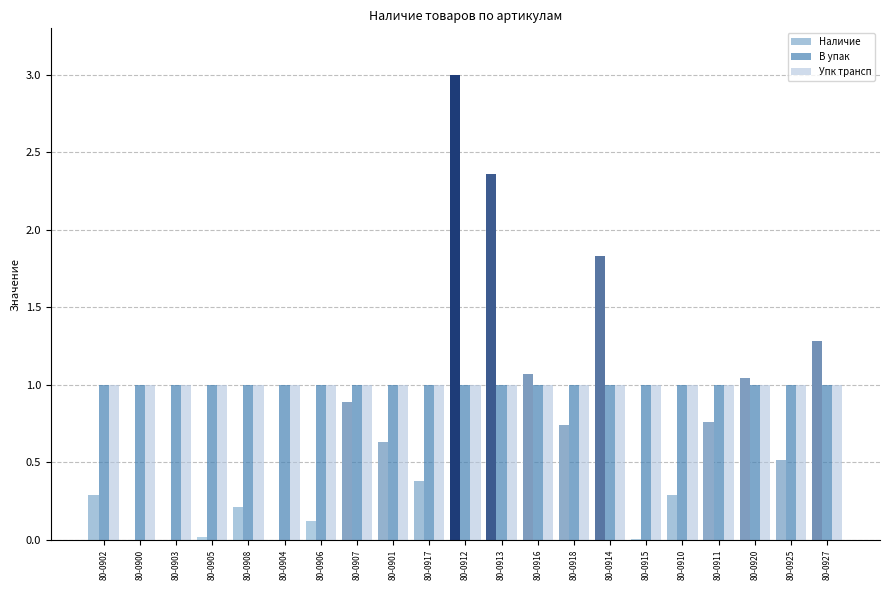

How many groups of bars are there?

21